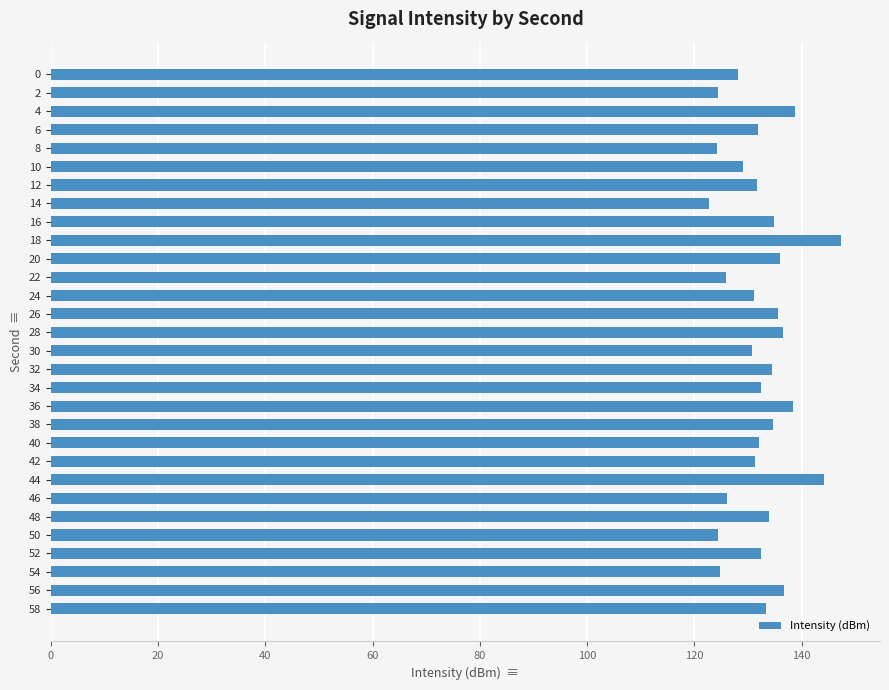

What is the smallest value displayed?

122.8